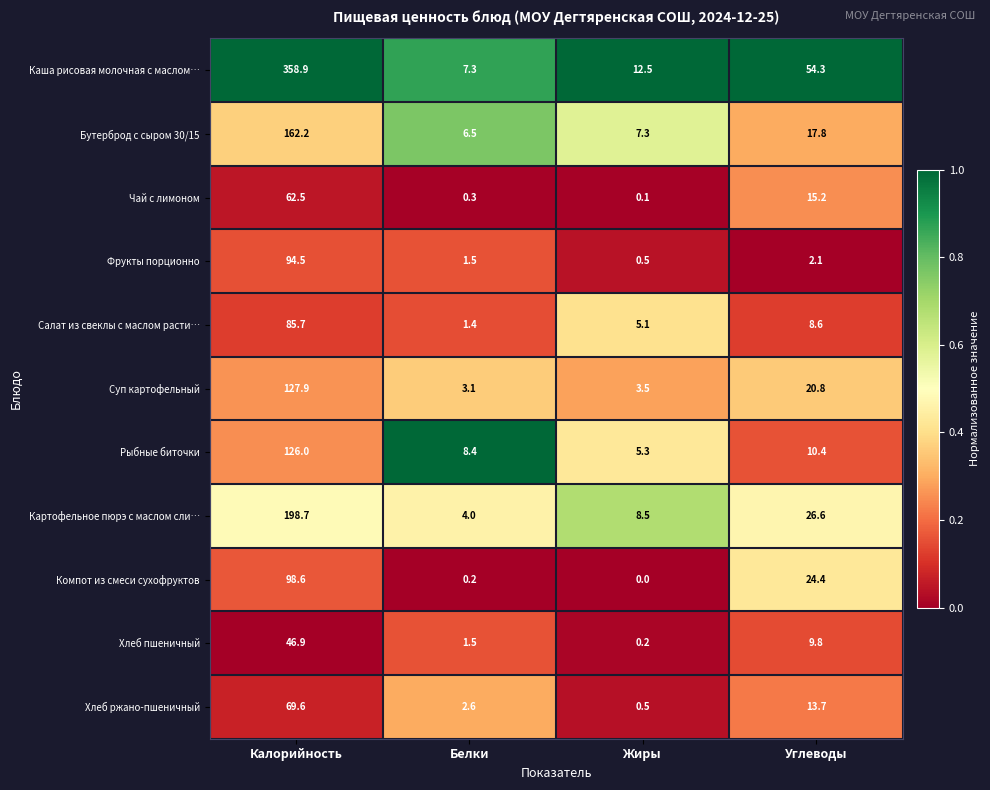

Which series has the largest total across all categories?

Каша рисовая молочная с маслом…